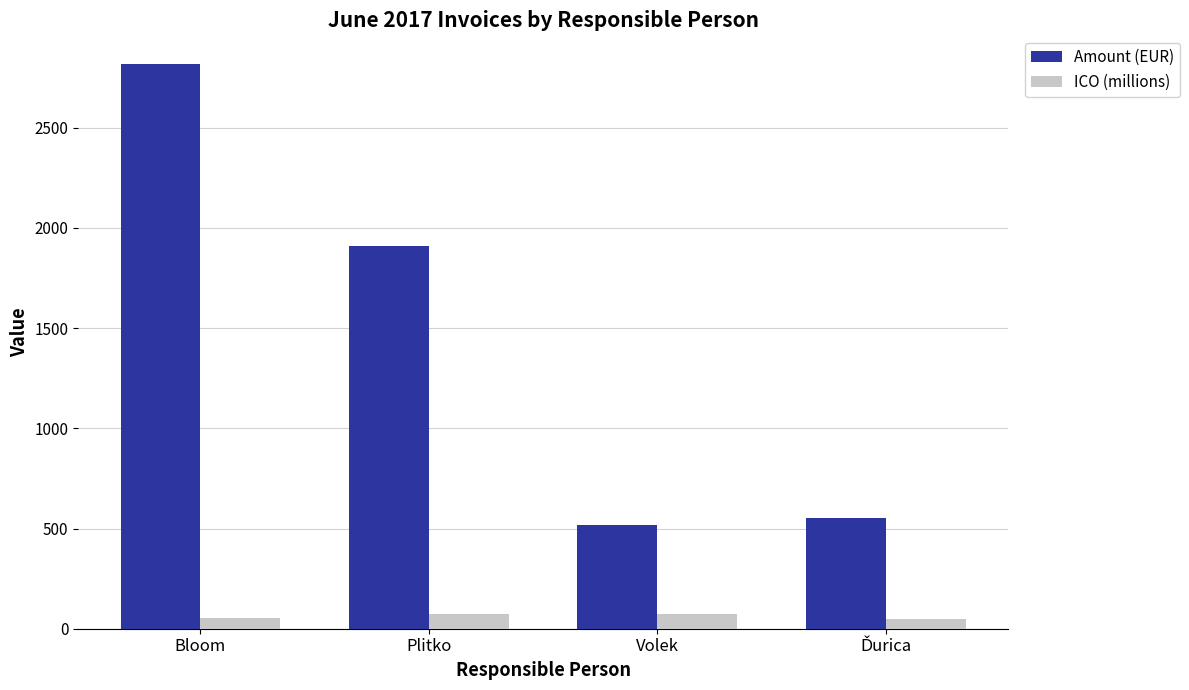

What is the total value across all series at Plitko?

1982.5